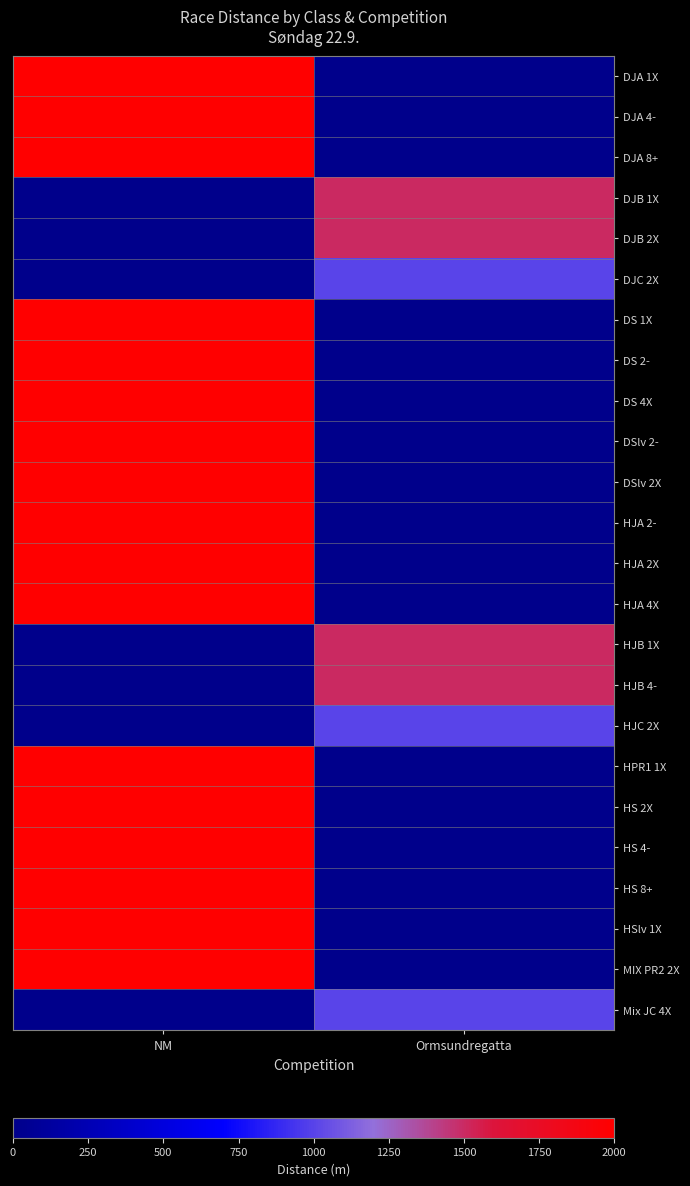

What is the greatest value displayed?

2000